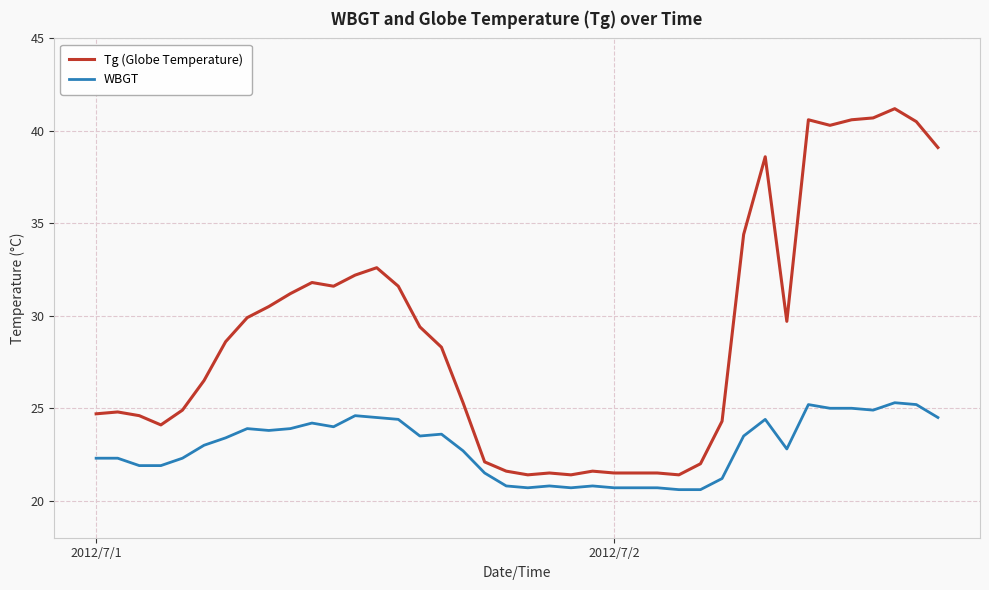

Which series has the widest spread of values?

Tg (Globe Temperature)